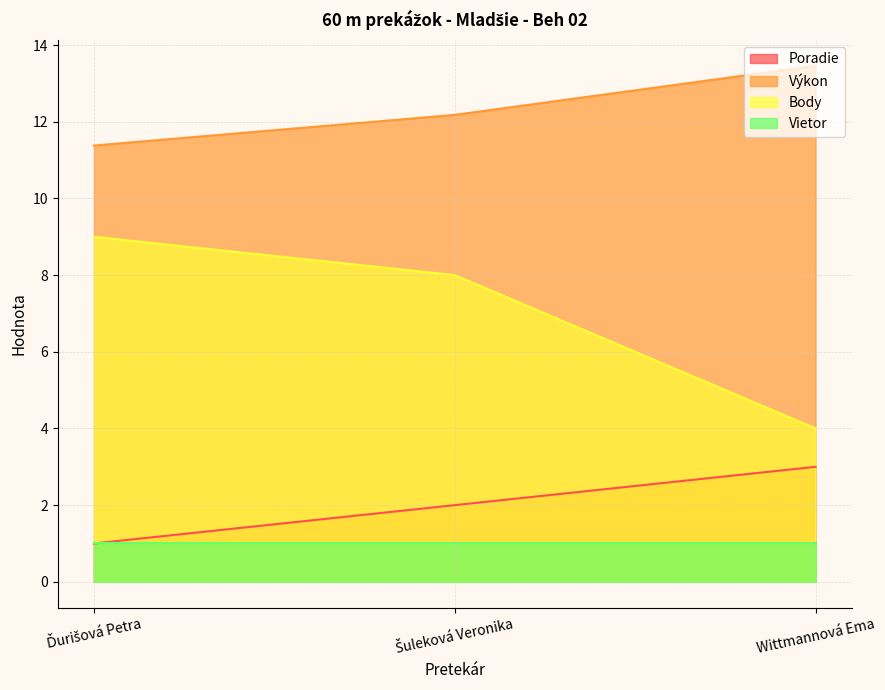

Where does the Výkon series first go above 12?

Šuleková Veronika